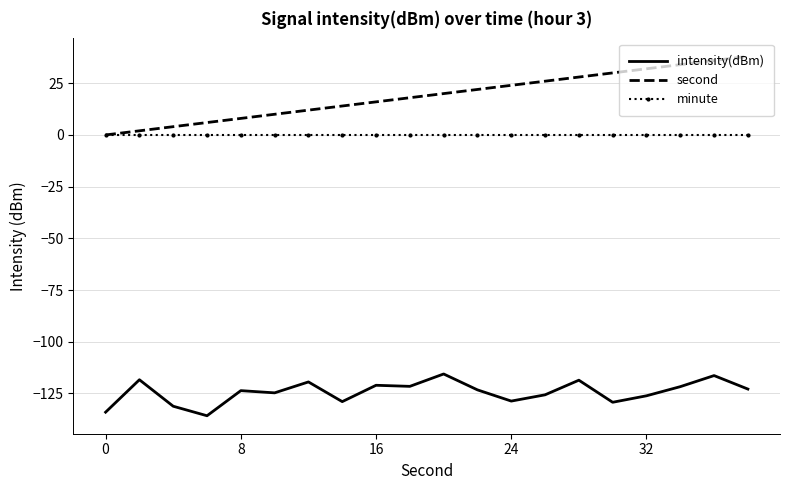

True or false: second has more than 0 points higher than both neighbors.

False